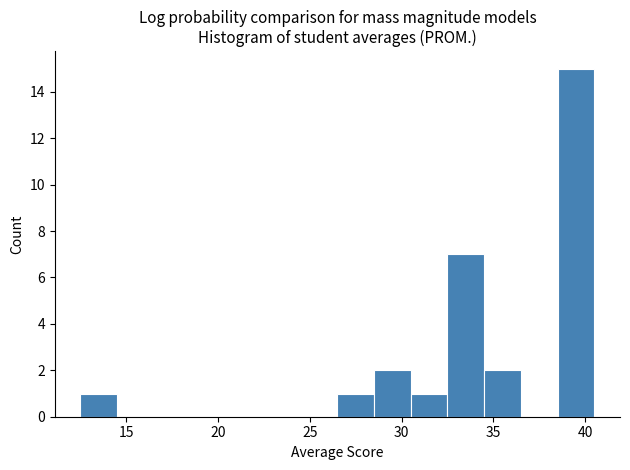

Reading left to right, transcribe this chart: for each bar, give the range it covers on the x-axis and its height. The values are not printed on the chart, so give them approximately, as read against the axis.

12.5 to 14.5: 1
14.5 to 16.5: 0
16.5 to 18.5: 0
18.5 to 20.5: 0
20.5 to 22.5: 0
22.5 to 24.5: 0
24.5 to 26.5: 0
26.5 to 28.5: 1
28.5 to 30.5: 2
30.5 to 32.5: 1
32.5 to 34.5: 7
34.5 to 36.5: 2
36.5 to 38.5: 0
38.5 to 40.5: 15